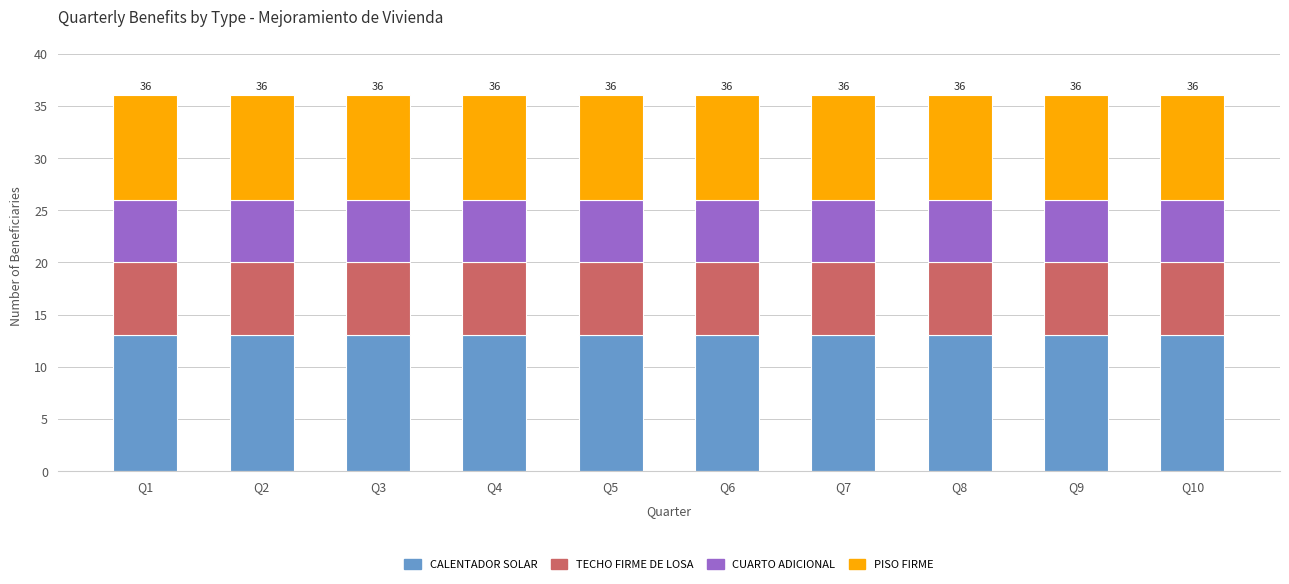

What is the lowest value of the CALENTADOR SOLAR series?

13